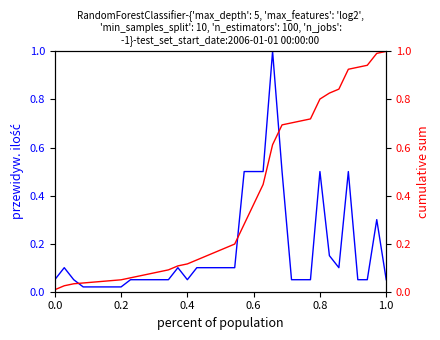

How many intersections are there between cumulative sum and przewidyw. ilość?

3